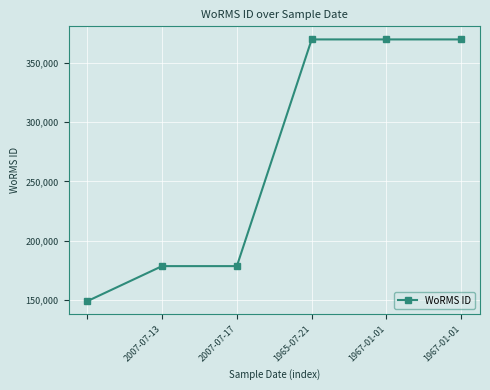

How many categories are shown in the chart?

6